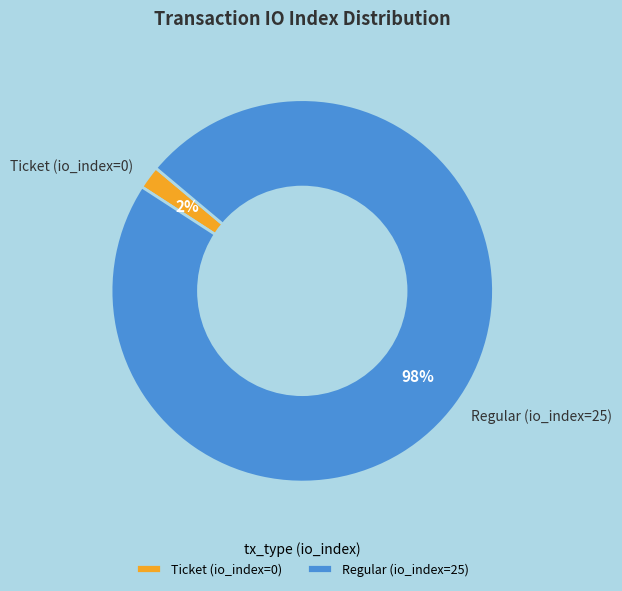

Do Regular (io_index=25) and Ticket (io_index=0) together represent more than half of the pie?

Yes